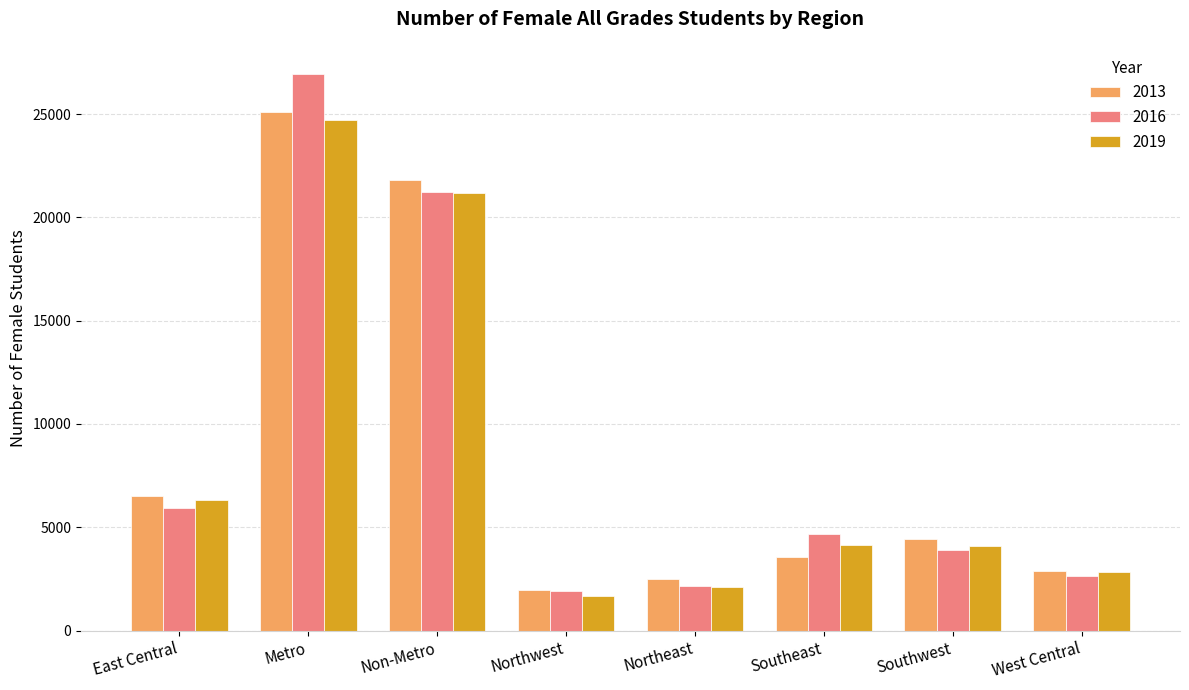

The value of 2016 at West Central is 2650. True or false?

True